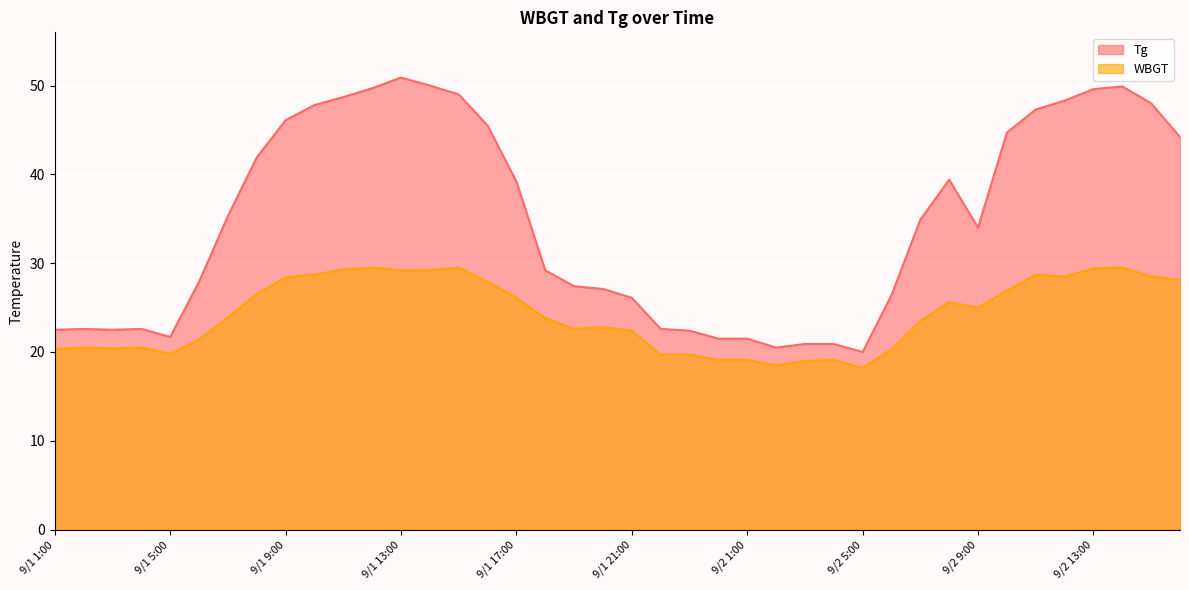

What is the label of the 15th point from the left?

9/1 15:00